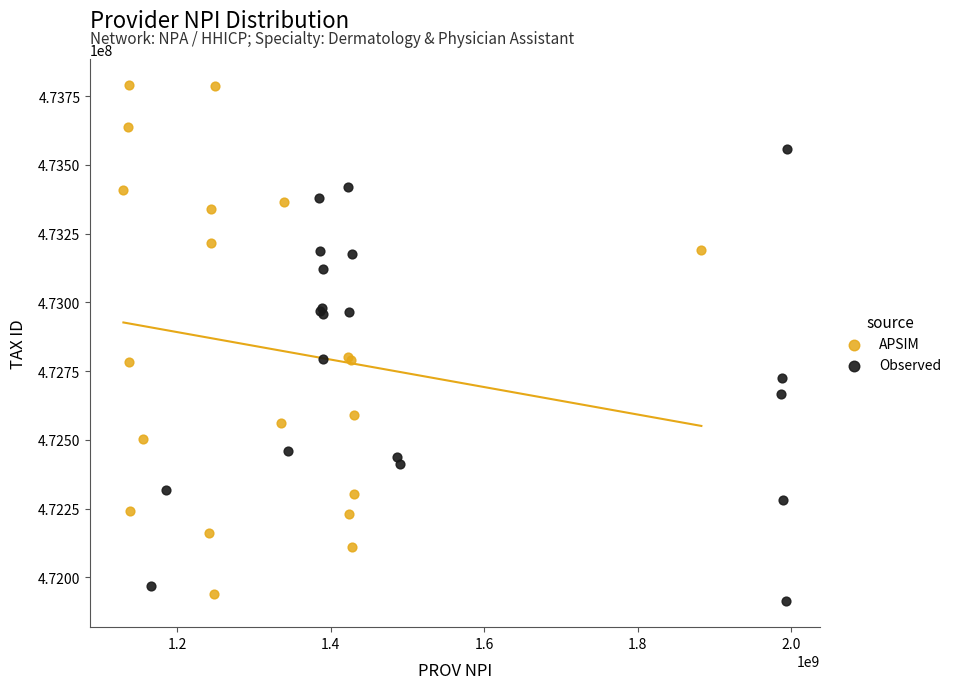

Which series has the largest Y range (max minus min)?

APSIM